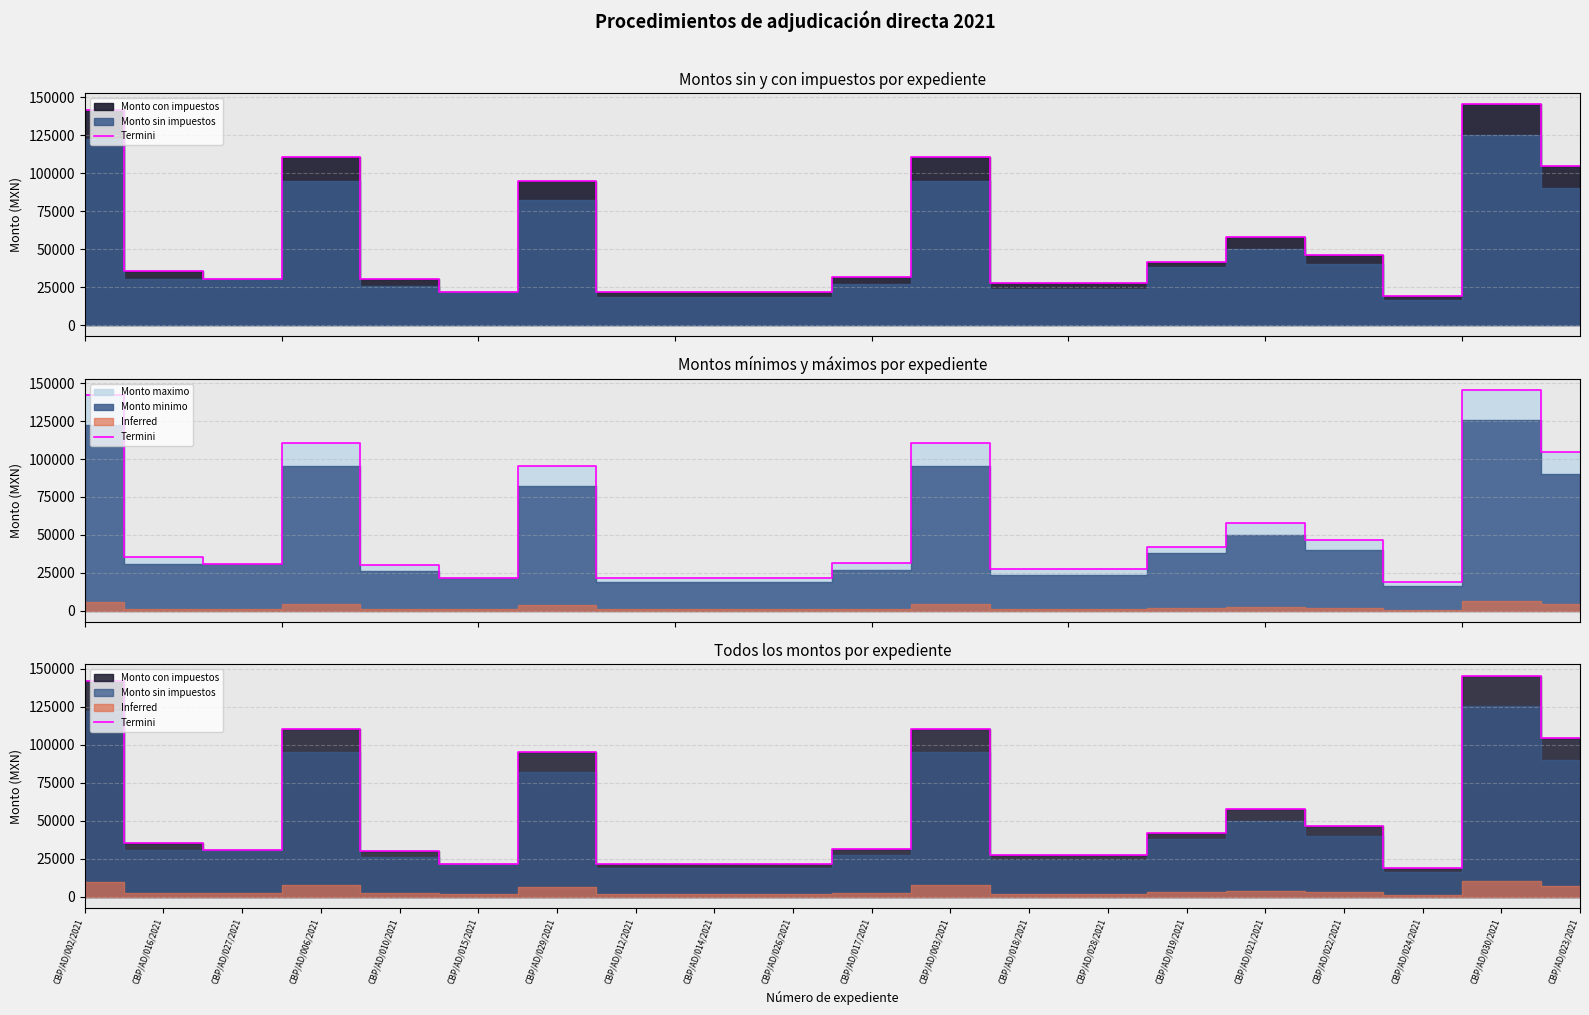

What is the difference between the maximum and second lowest values?

123888.0